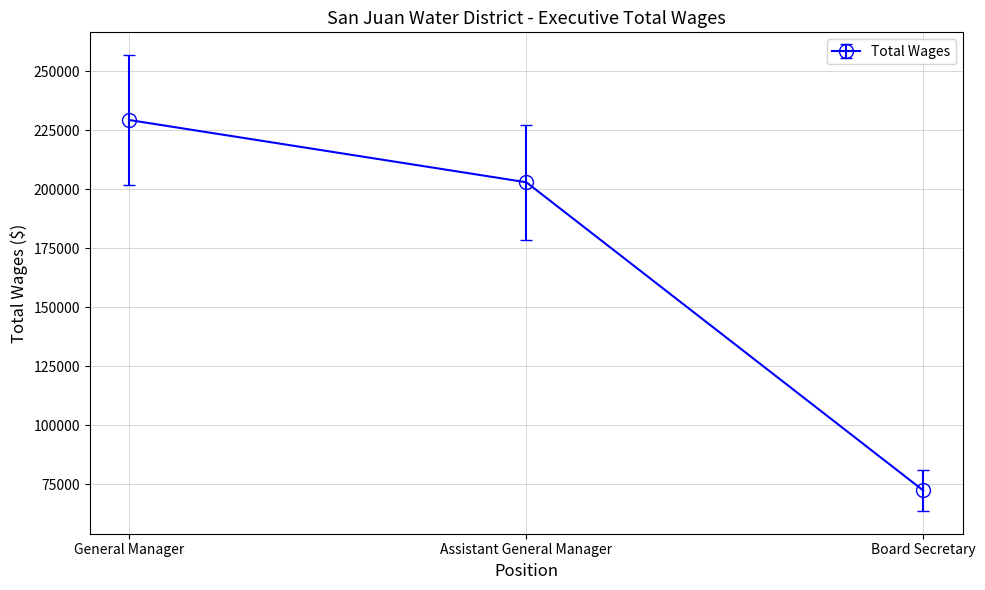

Reading left to right, list all the values displayed in this chart.

229367	202993	72350